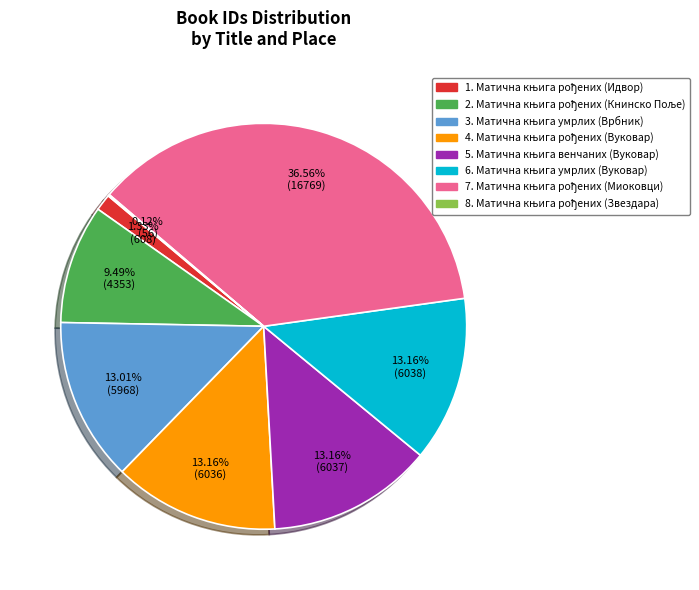

Is there any slice that represents more than half of the pie?

No